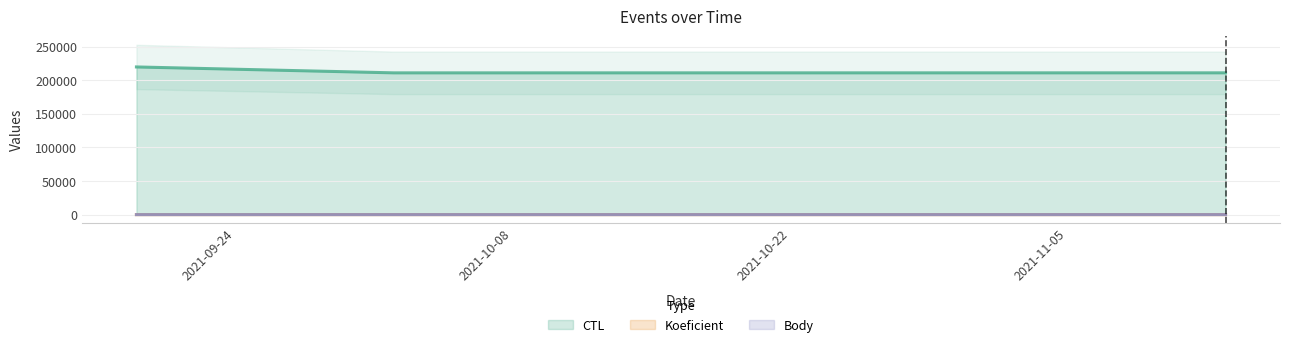

At which category is the sum across all series the highest?

2021-09-19